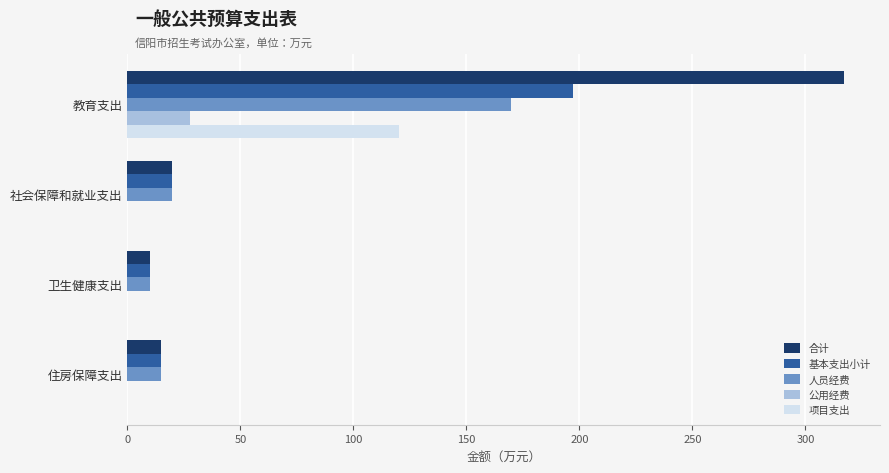

What is the sum of all 人员经费 values?

214.1